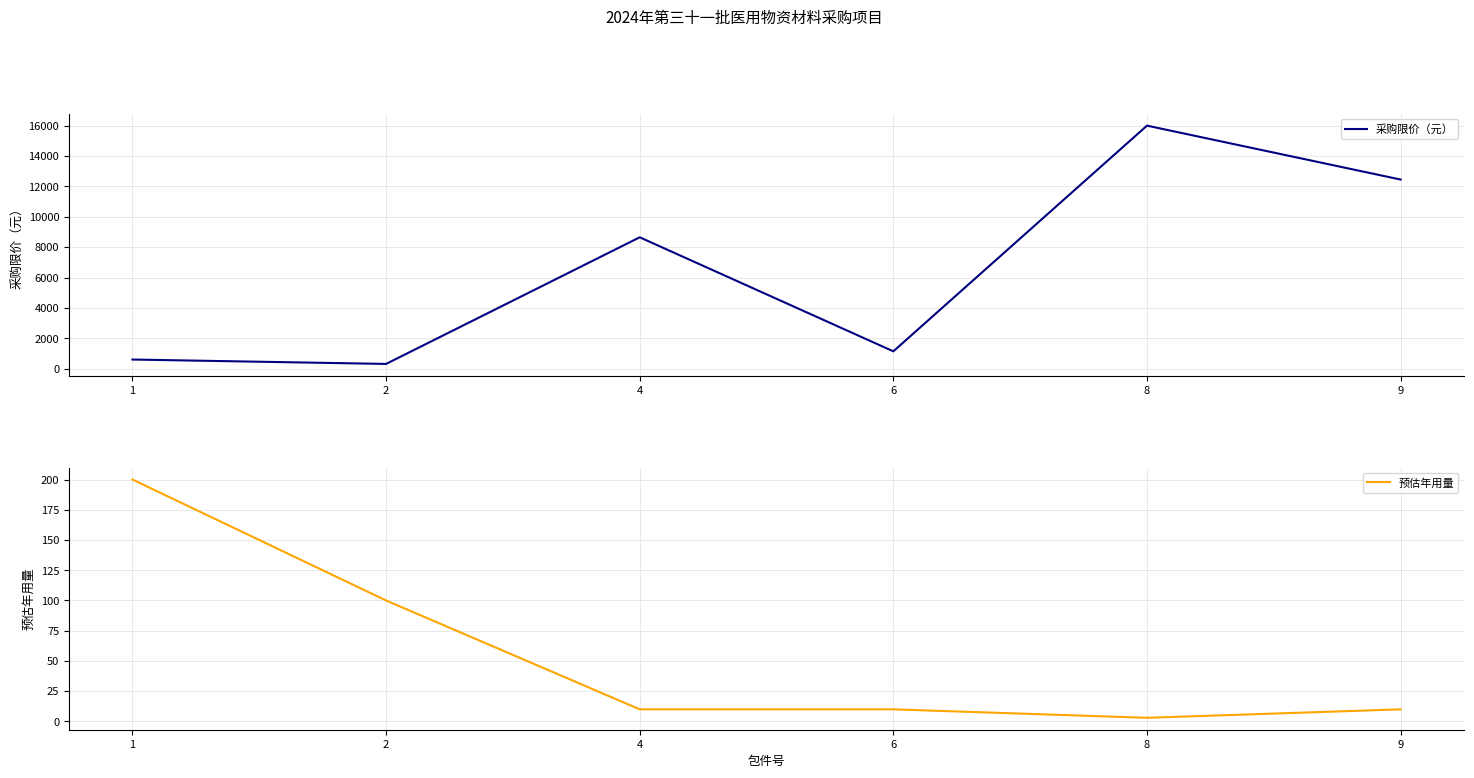

Which label corresponds to the smallest value in the chart?

8